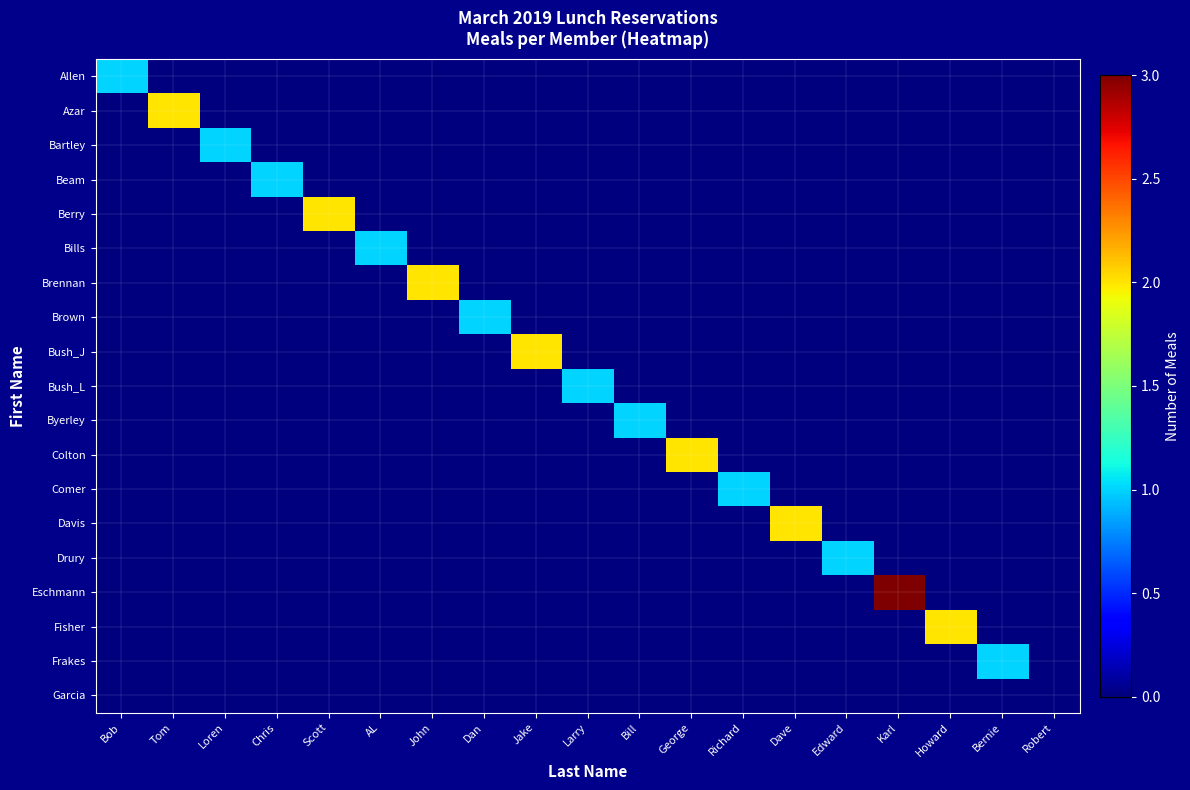

Which series changed the most between Dan and Bernie?

Brown